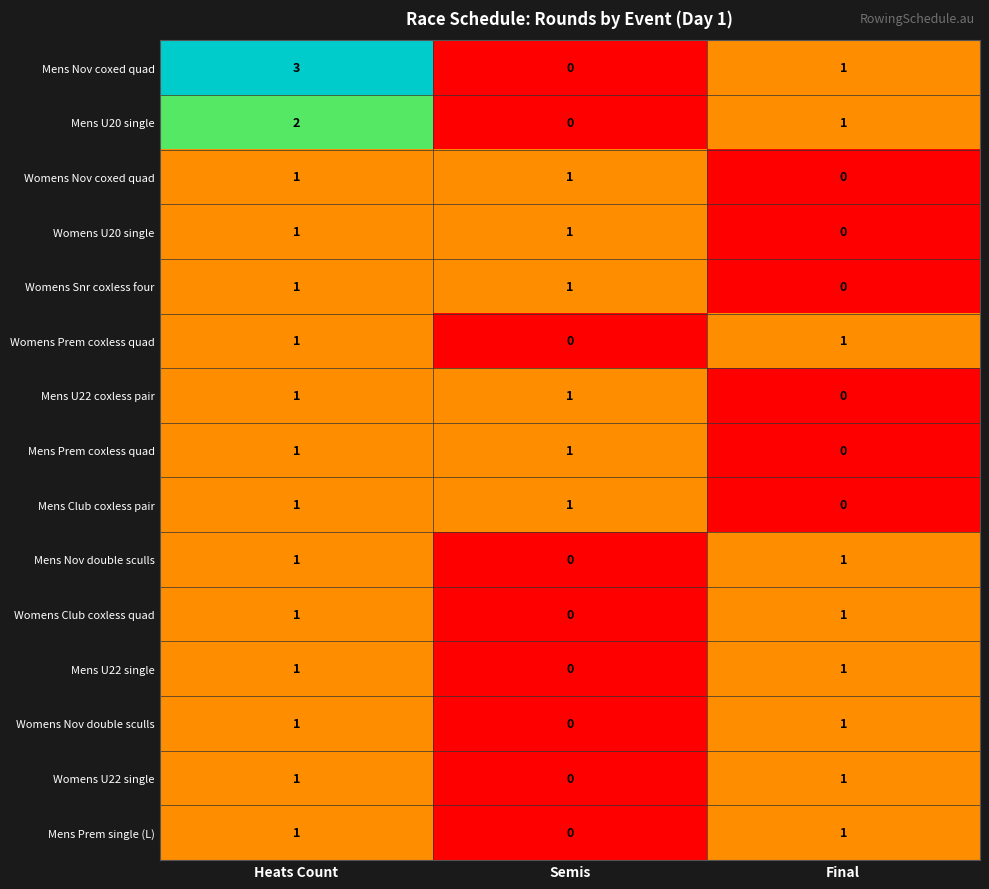

The value of Mens Prem single (L) at Final is 1. True or false?

True